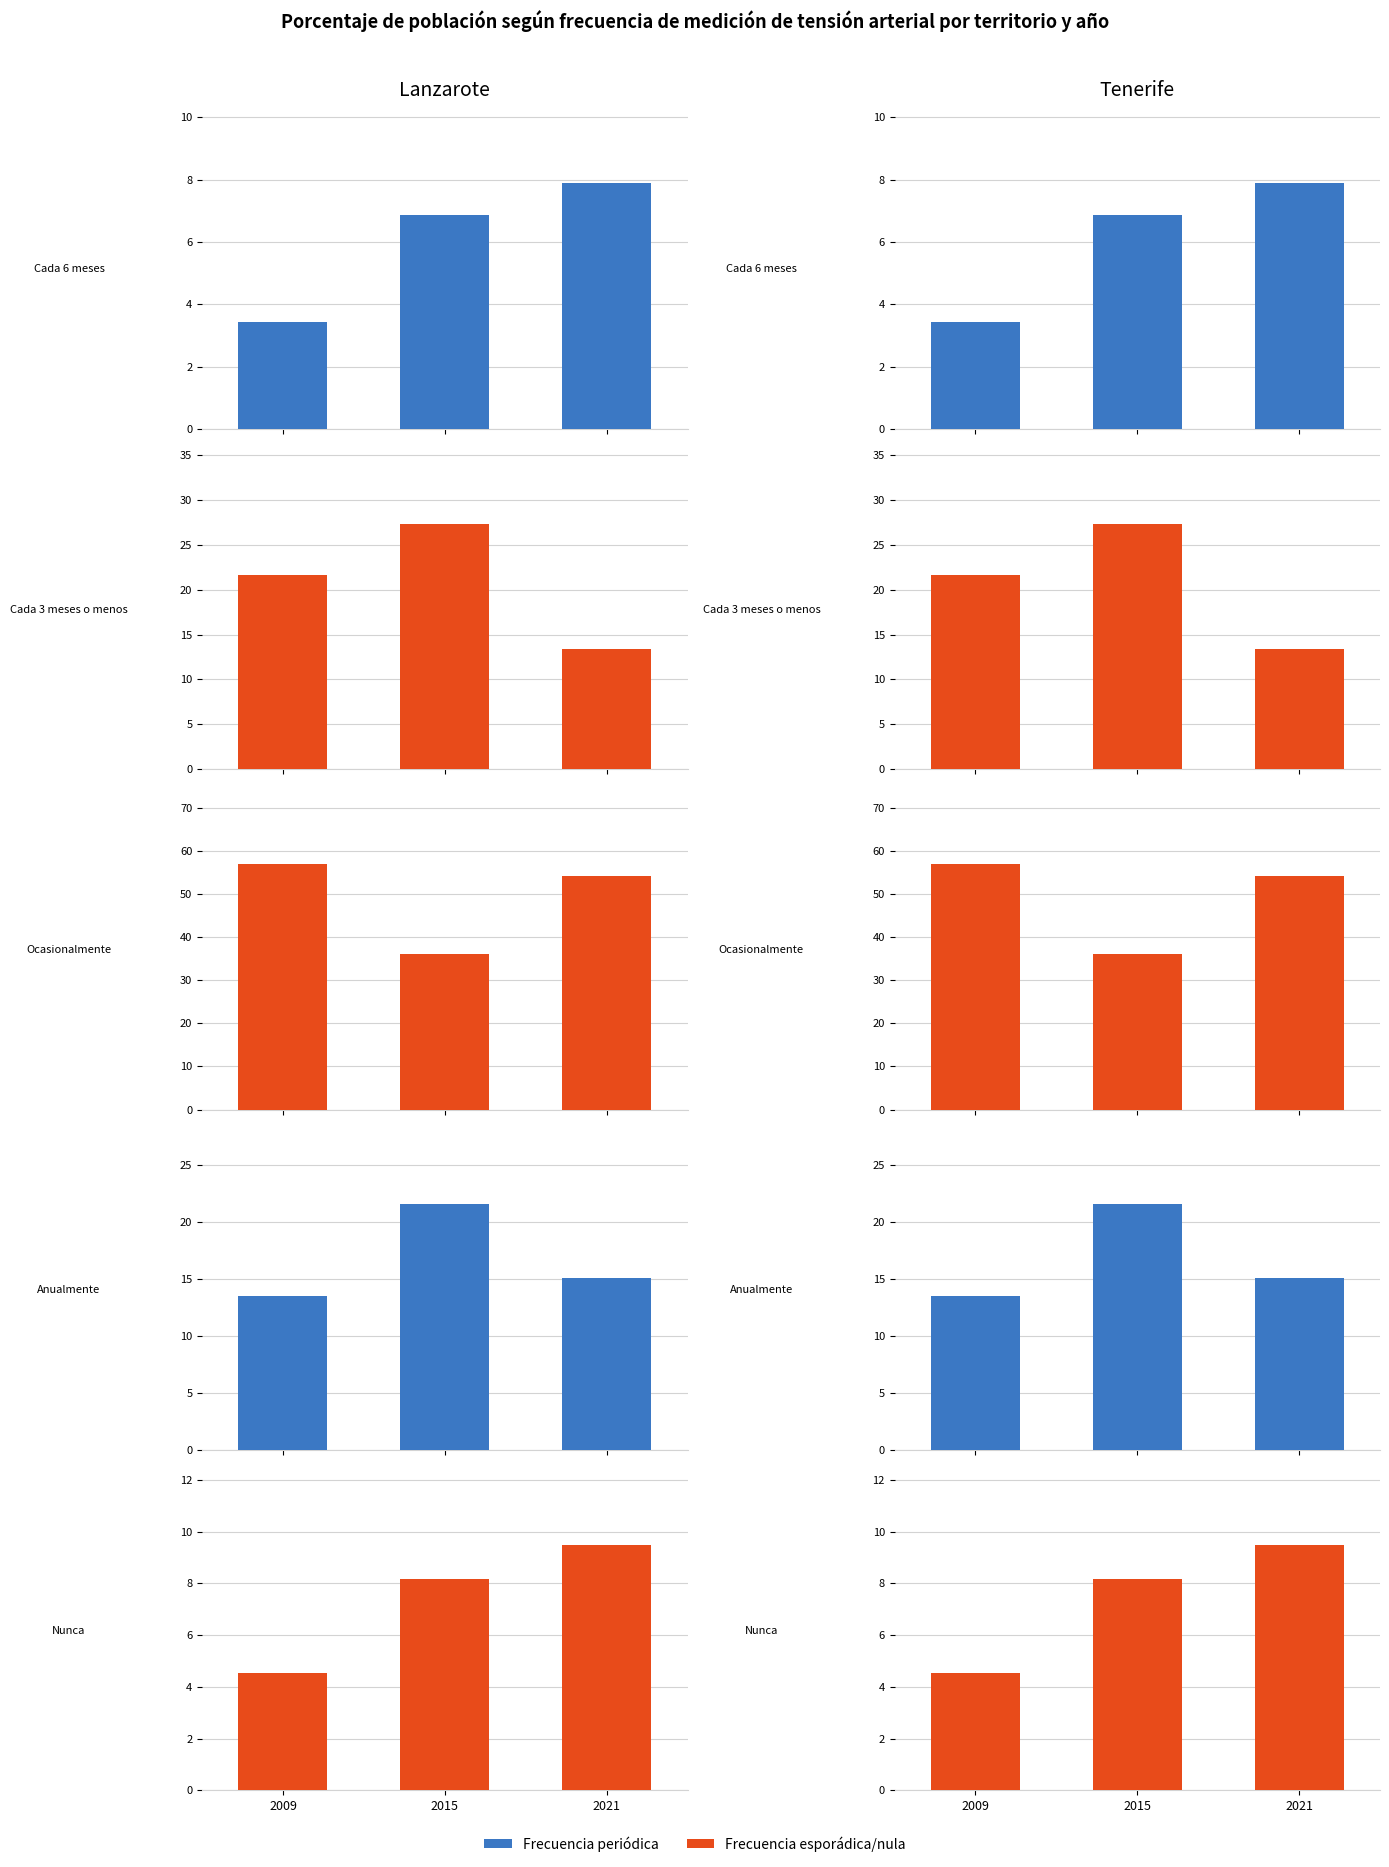

Which label corresponds to the largest value in the chart?

2009